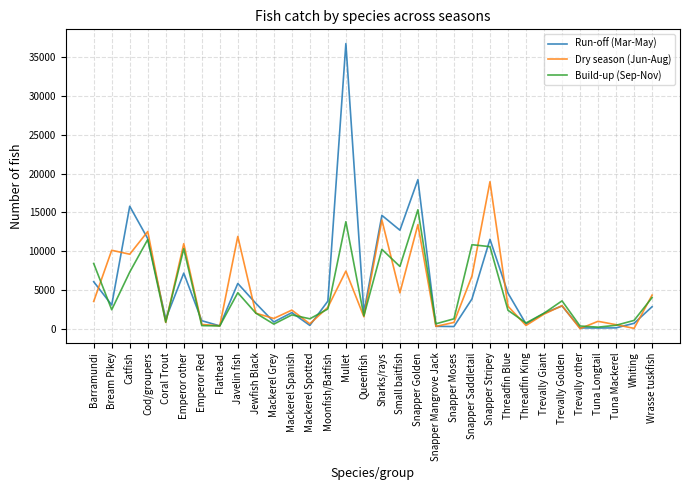

At which label does Dry season (Jun-Aug) first exceed 2766?

Barramundi